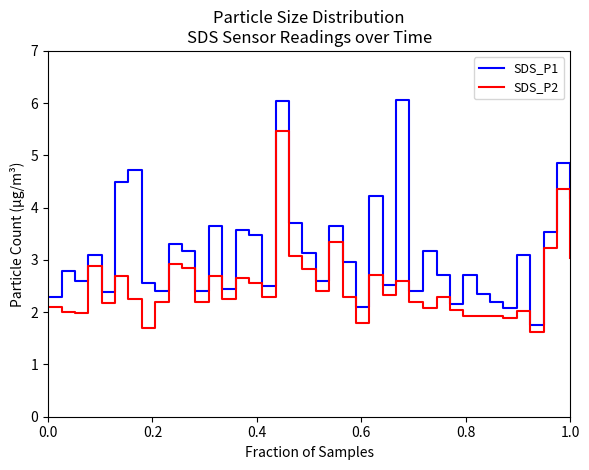

What is the difference between the maximum and minimum values in the SDS_P1 series?

4.3